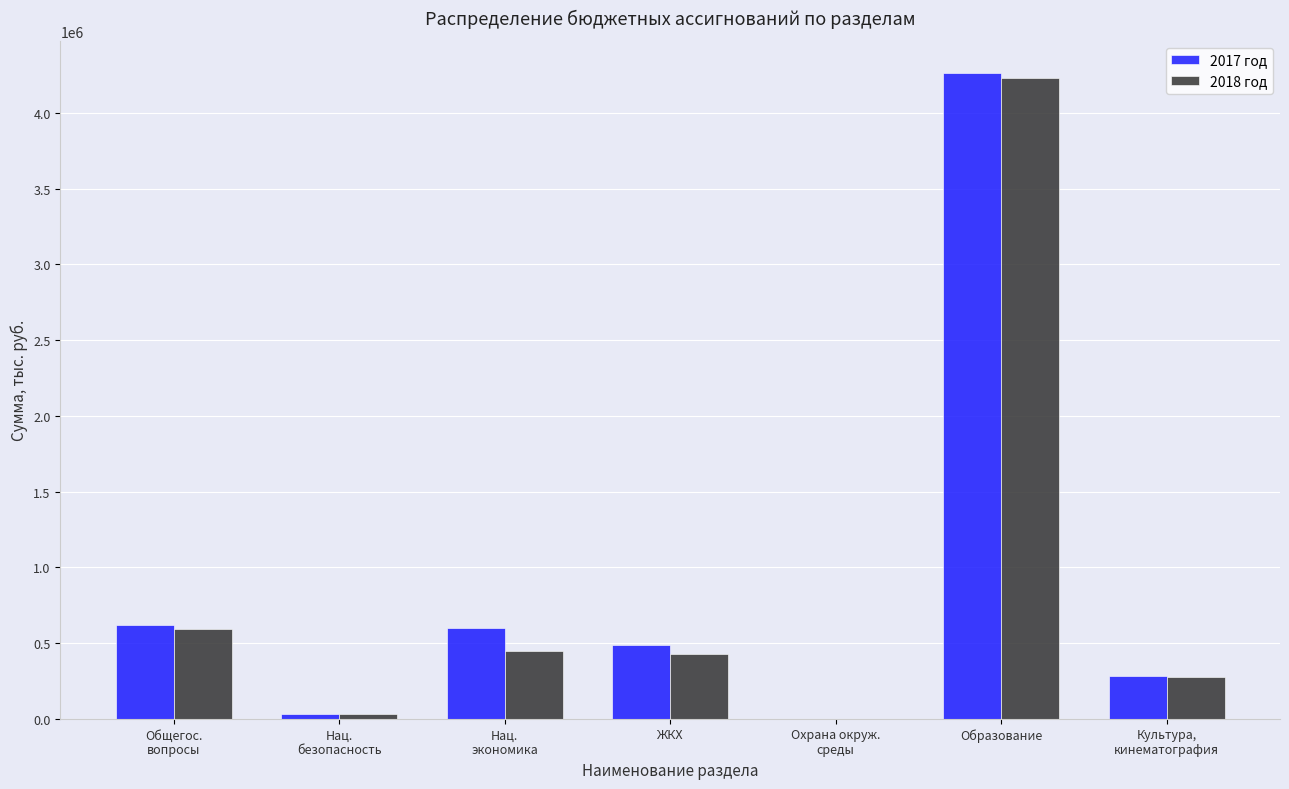

True or false: 2017 год has a value of 217521.6 at Общегос.
вопросы.

False